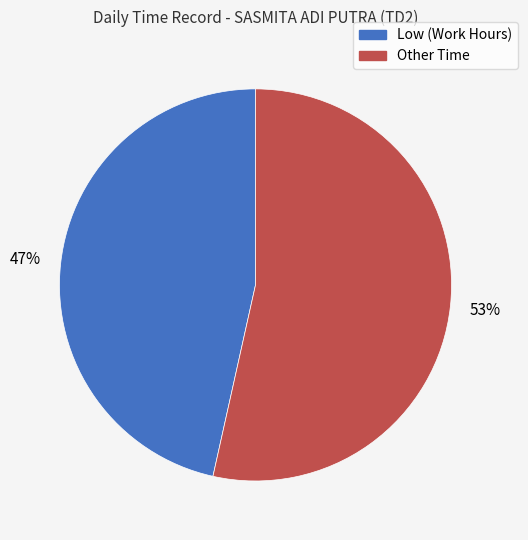

How many slices are in this pie chart?

2